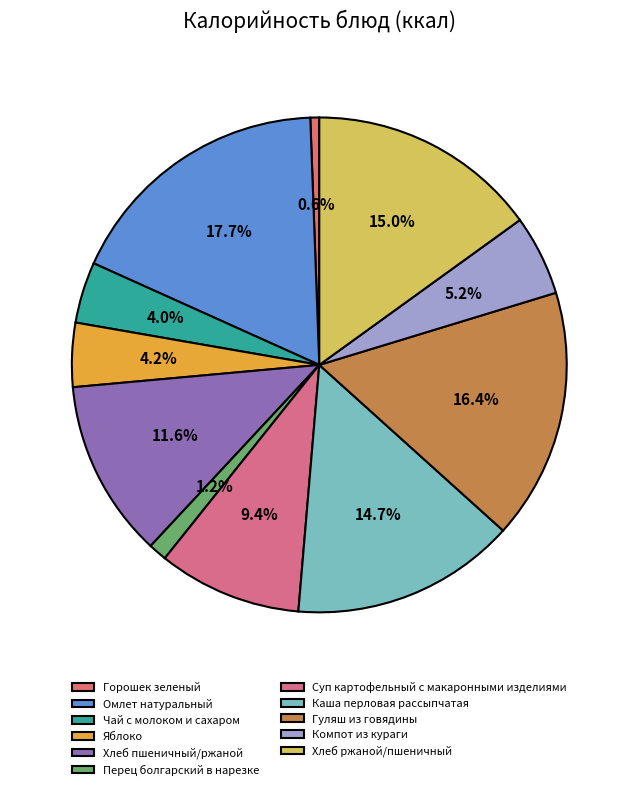

Between Суп картофельный с макаронными изделиями and Компот из кураги, which is larger?

Суп картофельный с макаронными изделиями